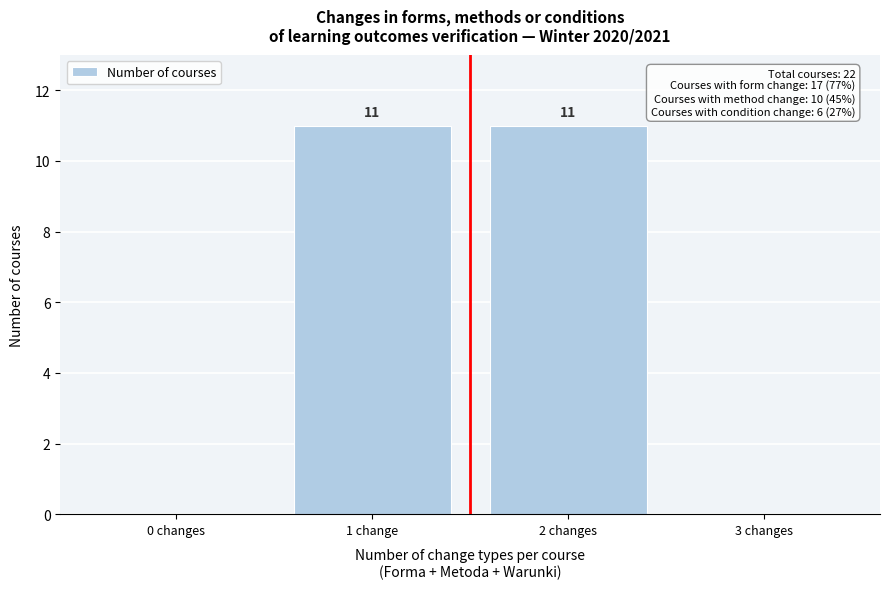

Reading left to right, extract all data points from this chart.

0 changes=0	1 change=11	2 changes=11	3 changes=0